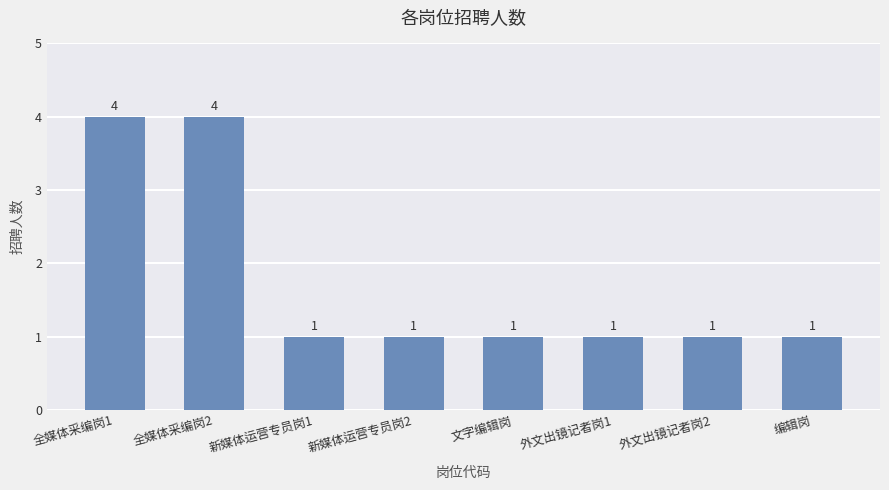

What is the maximum value shown in the chart?

4